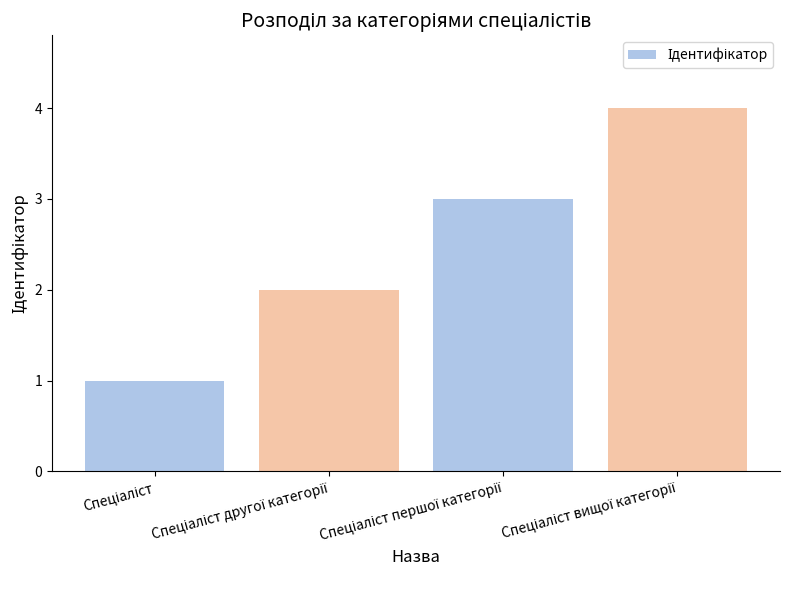

What is the sum of all values?

10